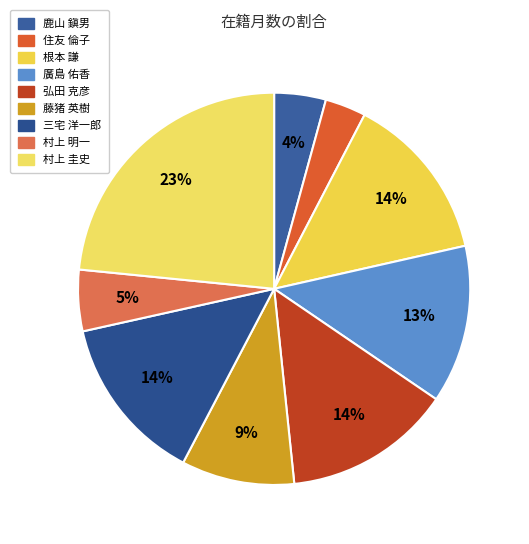

What portion of the pie excludes 弘田 克彦?

86.2%